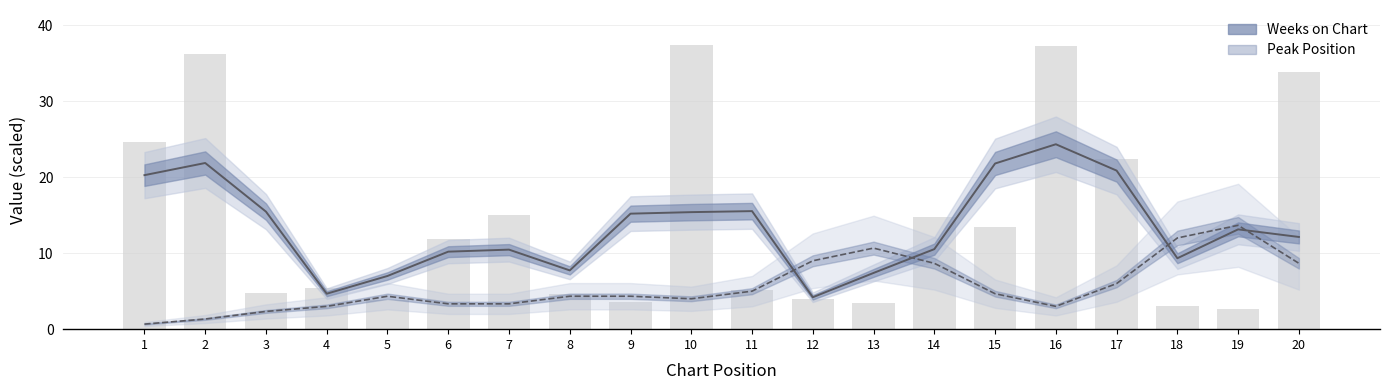

List the labels in order of value, largest first.

10, 16, 2, 20, 1, 17, 7, 14, 15, 6, 4, 11, 3, 8, 12, 5, 9, 13, 18, 19